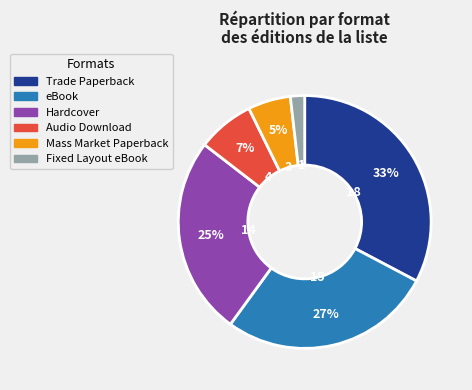

Does Audio Download account for over 50% of the chart?

No